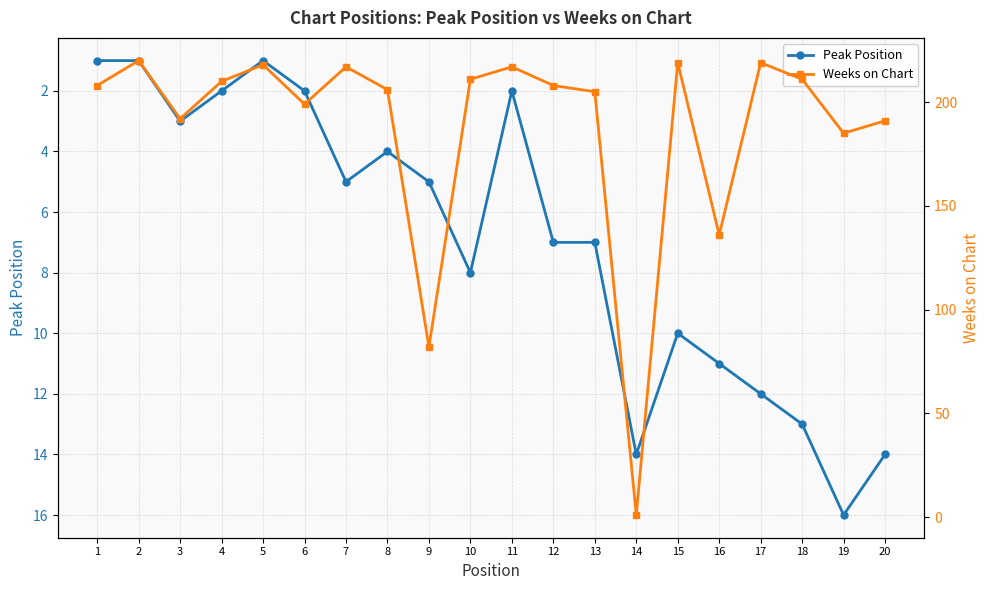

What is the sum of the Peak Position values at 6 and 2?

3